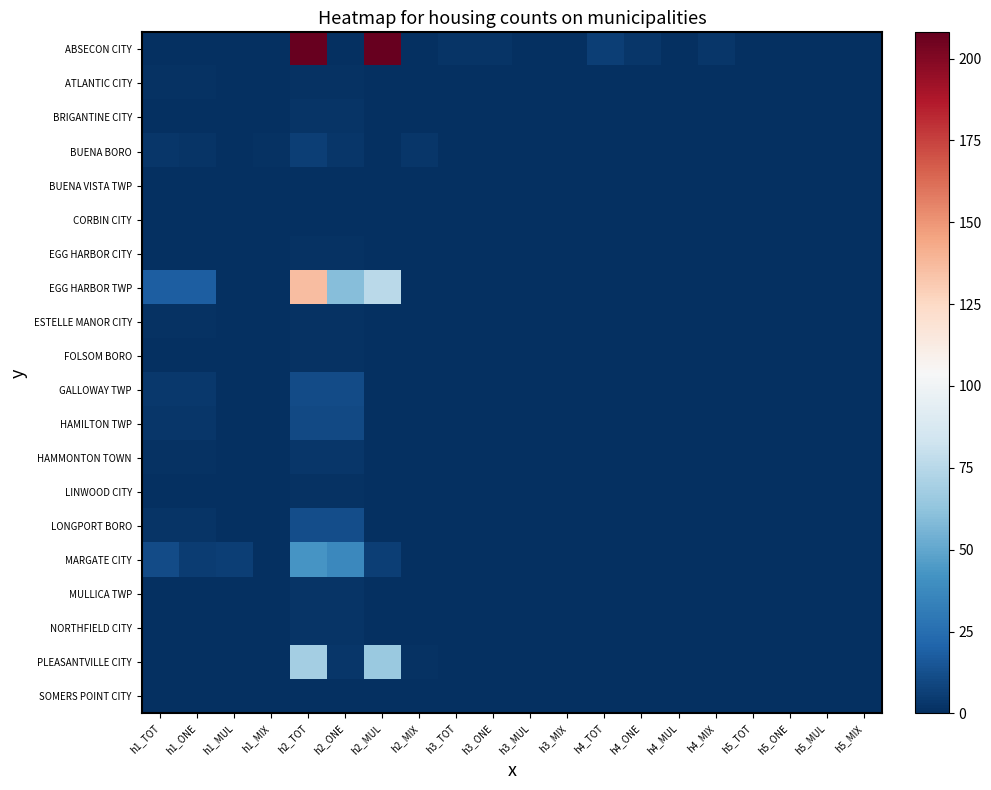

How many data points does each series have?

20